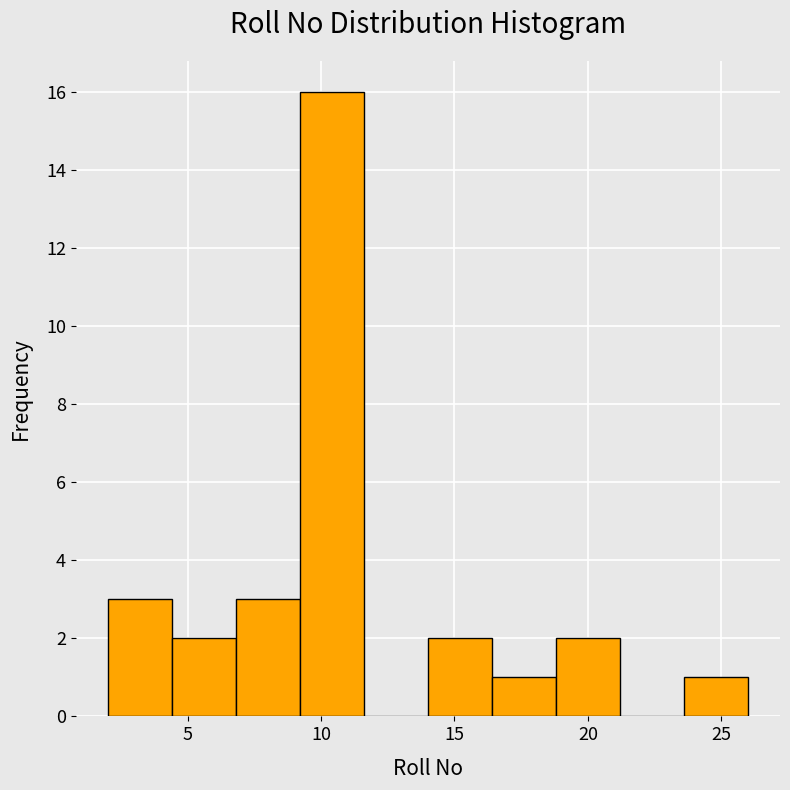

Reading left to right, list every bar in this chart as the range it spans on the x-axis followed by its height. Neither the bar edges nor the heights are printed on the chart, so give them approximately, as read against the axes.

2.0 to 4.4: 3
4.4 to 6.8: 2
6.8 to 9.2: 3
9.2 to 11.6: 16
11.6 to 14.0: 0
14.0 to 16.4: 2
16.4 to 18.8: 1
18.8 to 21.2: 2
21.2 to 23.6: 0
23.6 to 26.0: 1